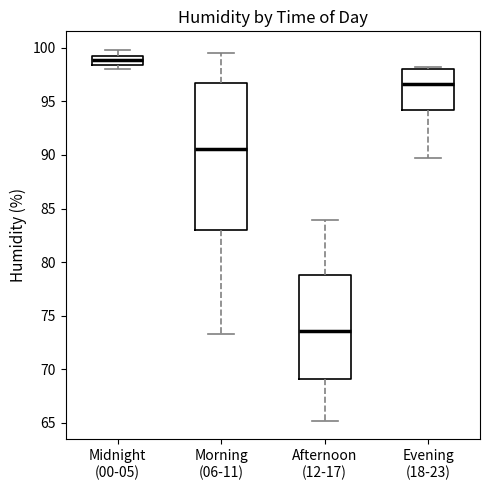

Reading left to right, read every box against the y-axis: the position of its median line, the range the box covers, and the ends of its whiskers. The values are not printed on the chart, so give them approximately, as read against the axis.

Midnight (00-05): median 99.0, box 98.5 to 99.5, whiskers 98.0 to 100.0
Morning (06-11): median 90.5, box 83.0 to 96.5, whiskers 73.5 to 99.5
Afternoon (12-17): median 73.5, box 69.0 to 79.0, whiskers 65.0 to 84.0
Evening (18-23): median 96.5, box 94.0 to 98.0, whiskers 89.5 to 98.0 (just above the box's upper edge)